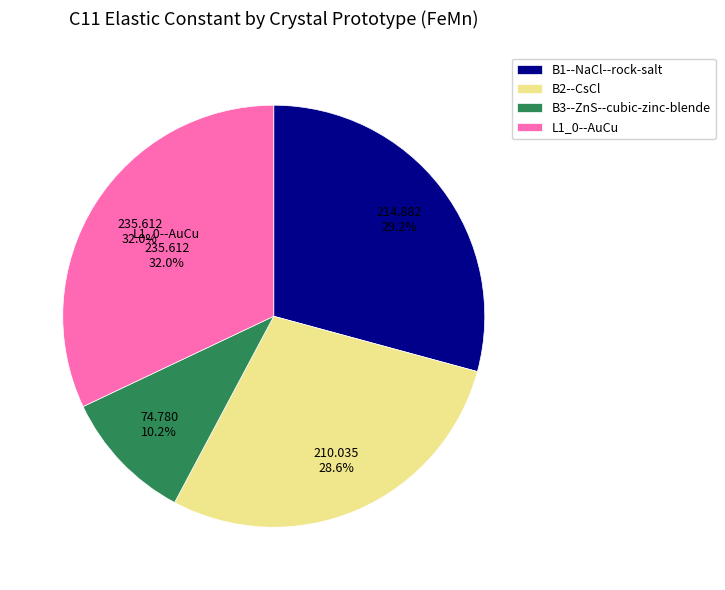

How many segments does this pie chart have?

4